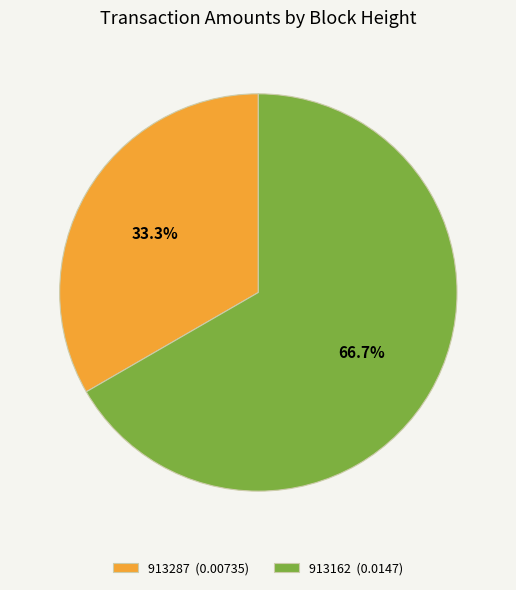

What percentage is the 913287 slice, to the nearest percent?

33%